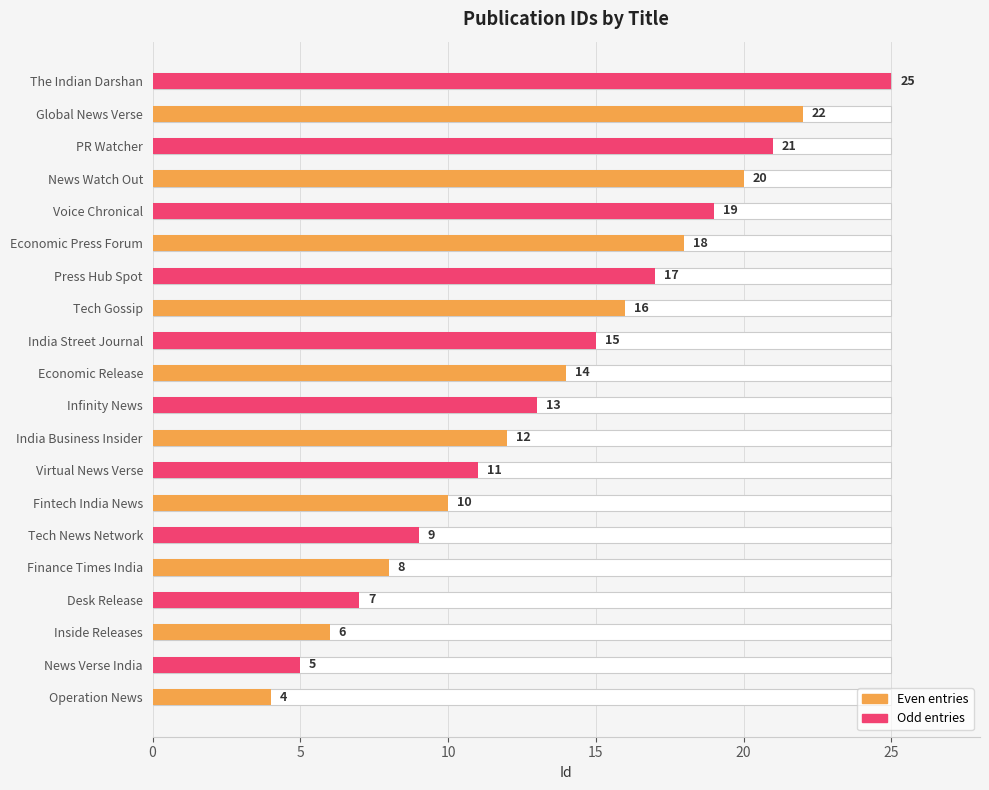

How many categories are shown in the chart?

20